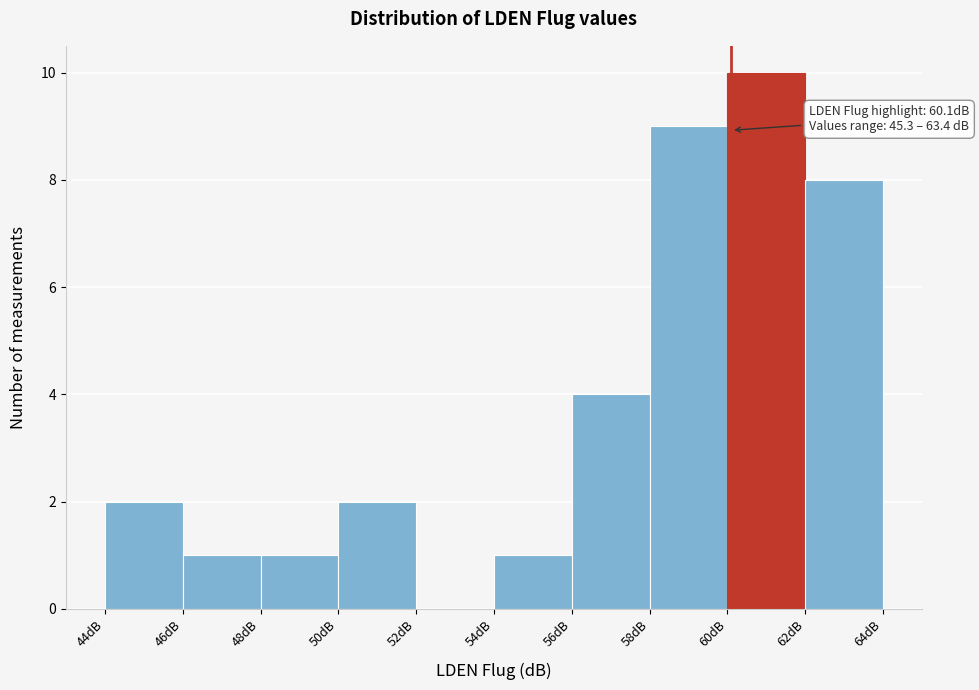

Over which range of the x-axis is the bar tallest?

60 to 62